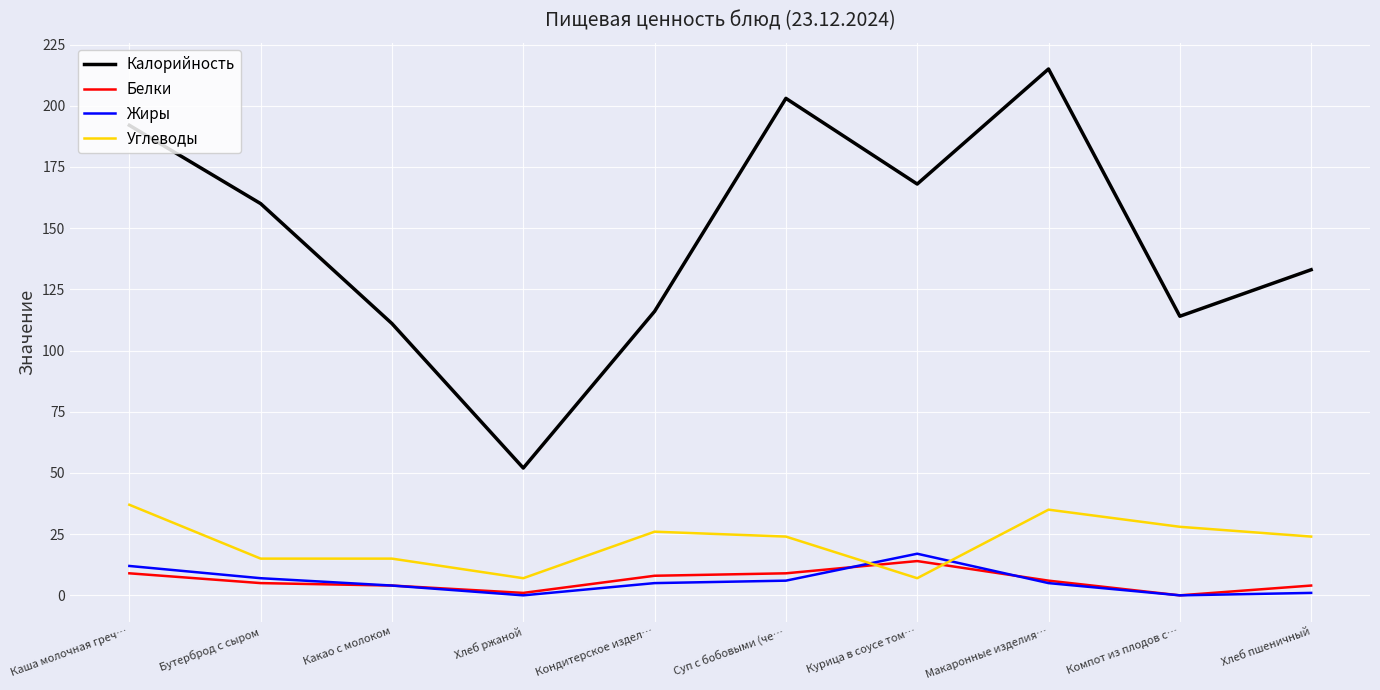

Which label corresponds to the largest value in the chart?

Макаронные изделия…